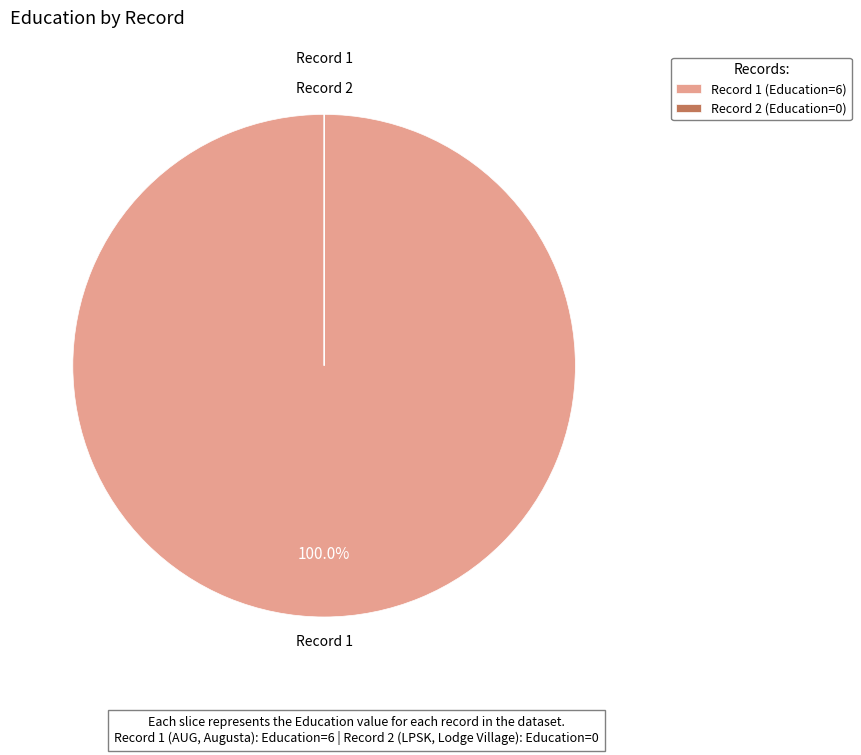

Is there a majority slice in this chart?

Yes